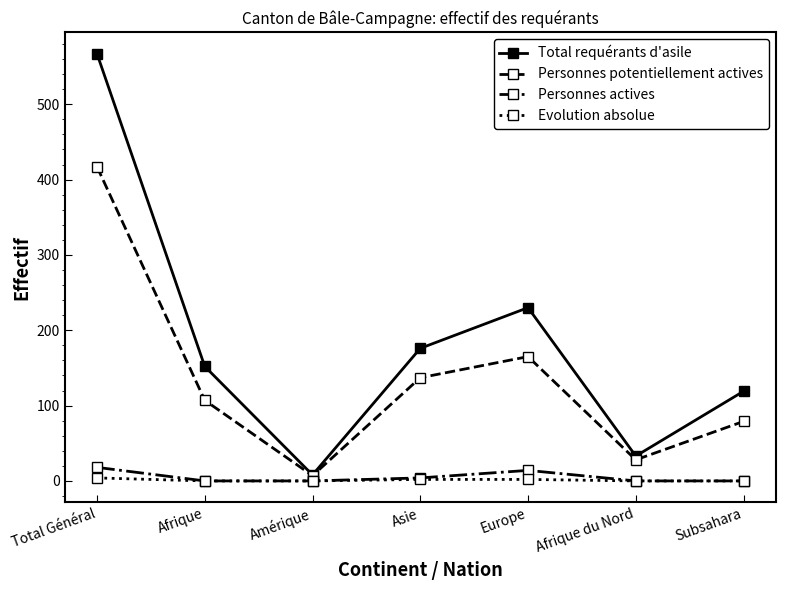

At which category is the sum across all series the highest?

Total Général